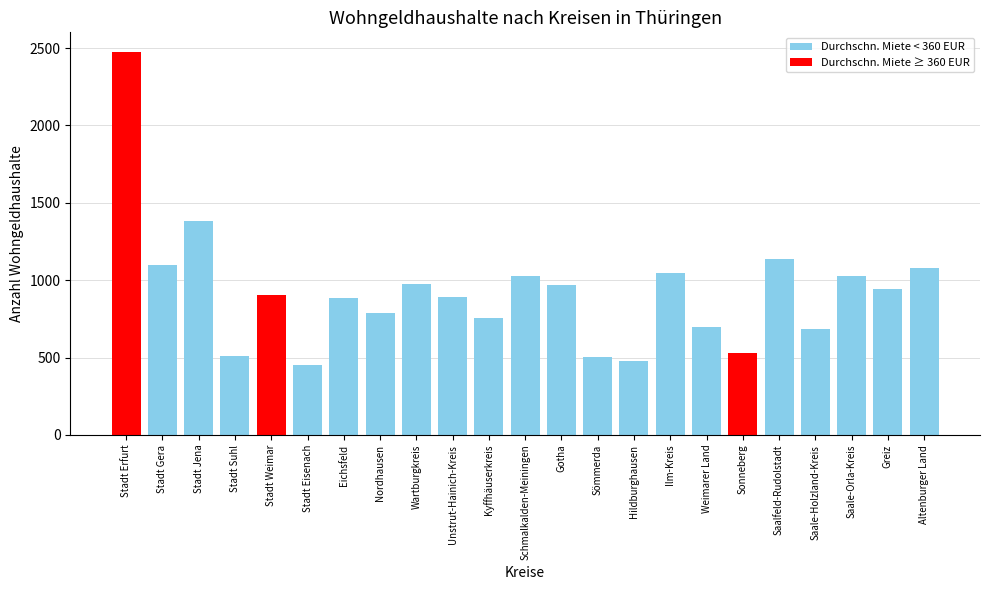

What value does the data have at Saale-Holzland-Kreis, to the nearest 50?

700